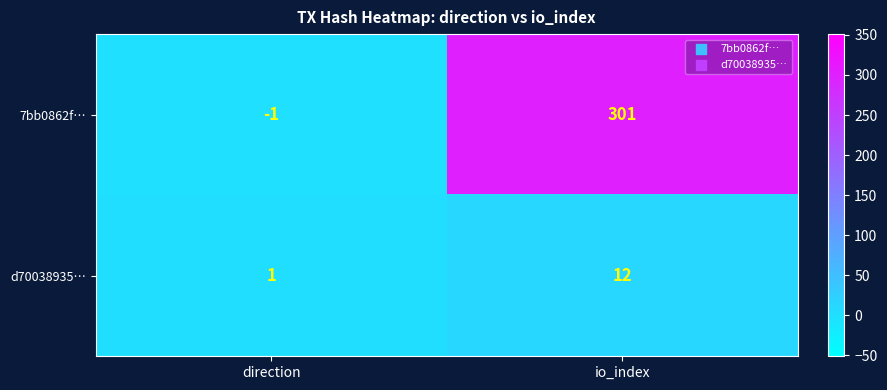

Which series changed the most between direction and io_index?

7bb0862f…